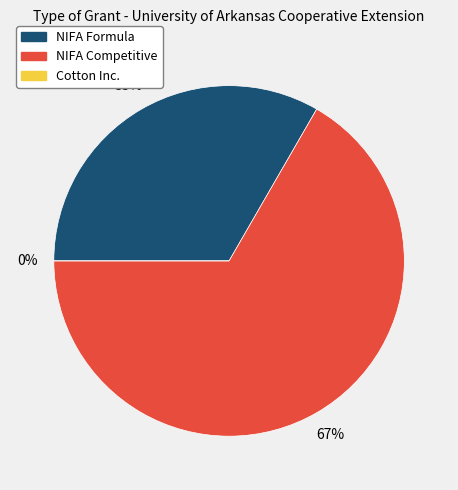

To the nearest percent, what is the average slice percentage?

33%